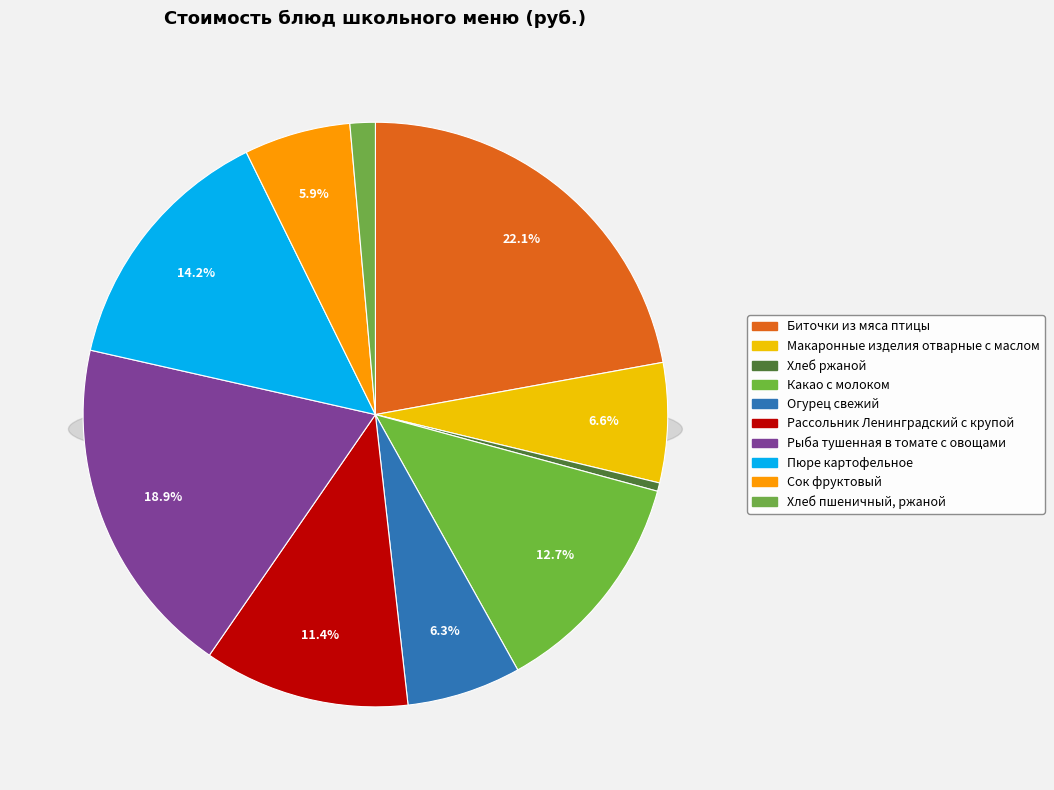

What percentage is NOT represented by Хлеб пшеничный, ржаной?

98.6%